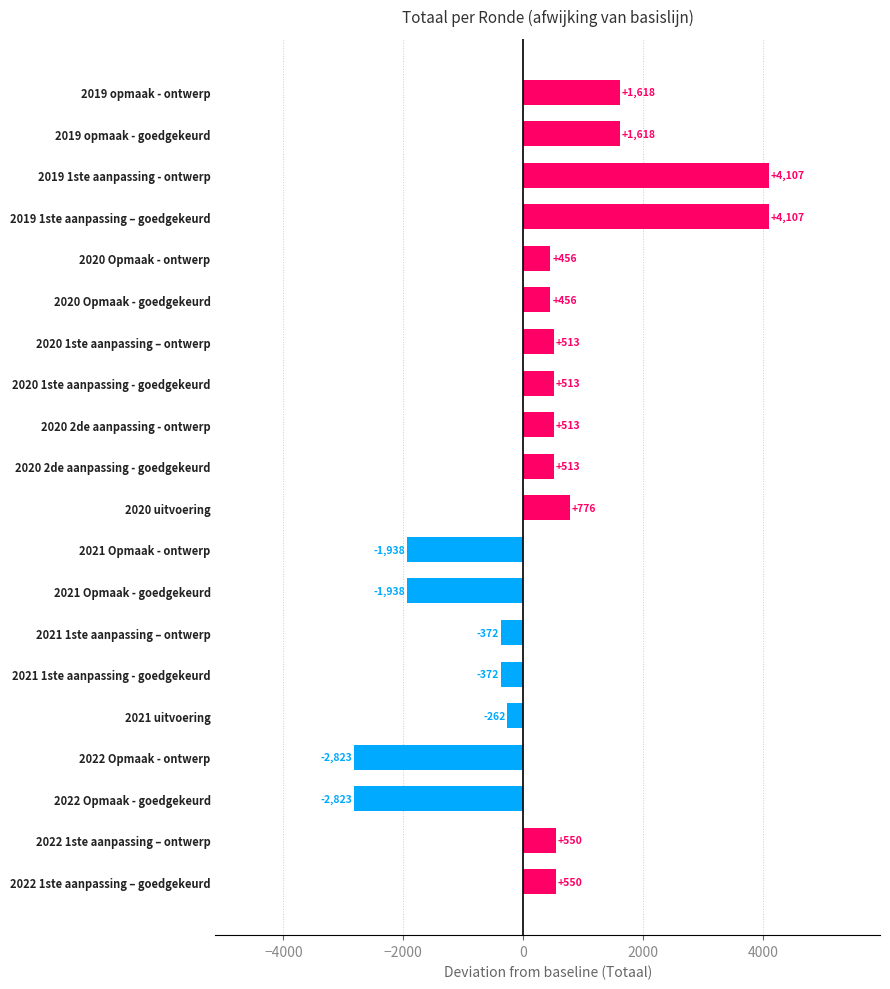

What is the smallest value displayed?

-2823